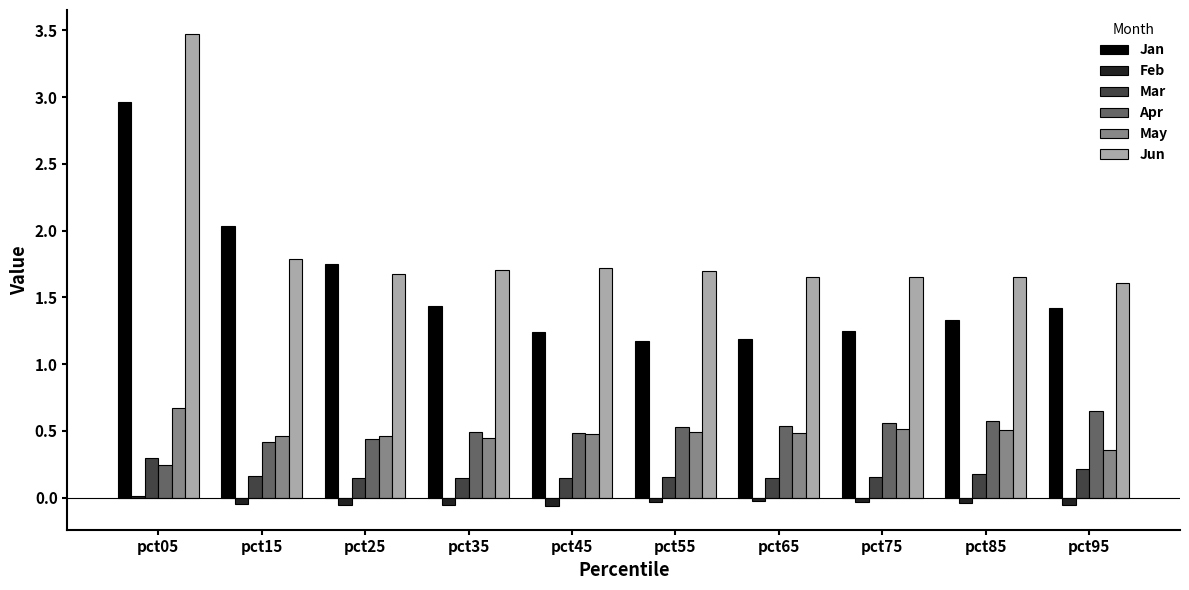

What is the sum of all May values?

4.9